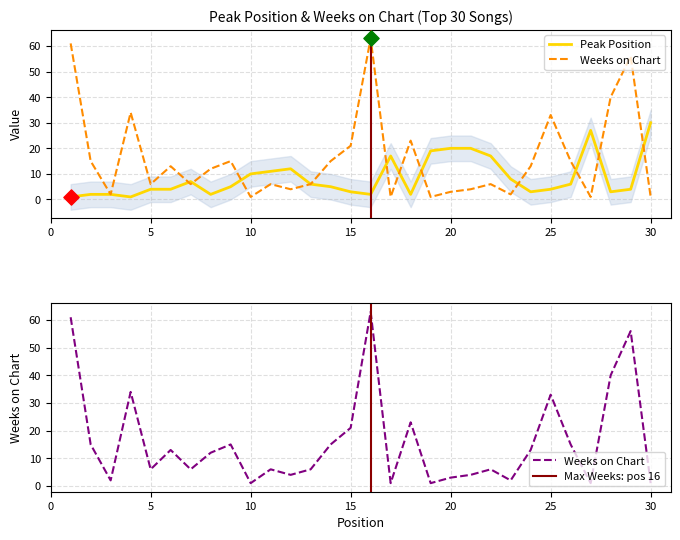

What are all the series names shown in the legend?

Peak Position, Weeks on Chart